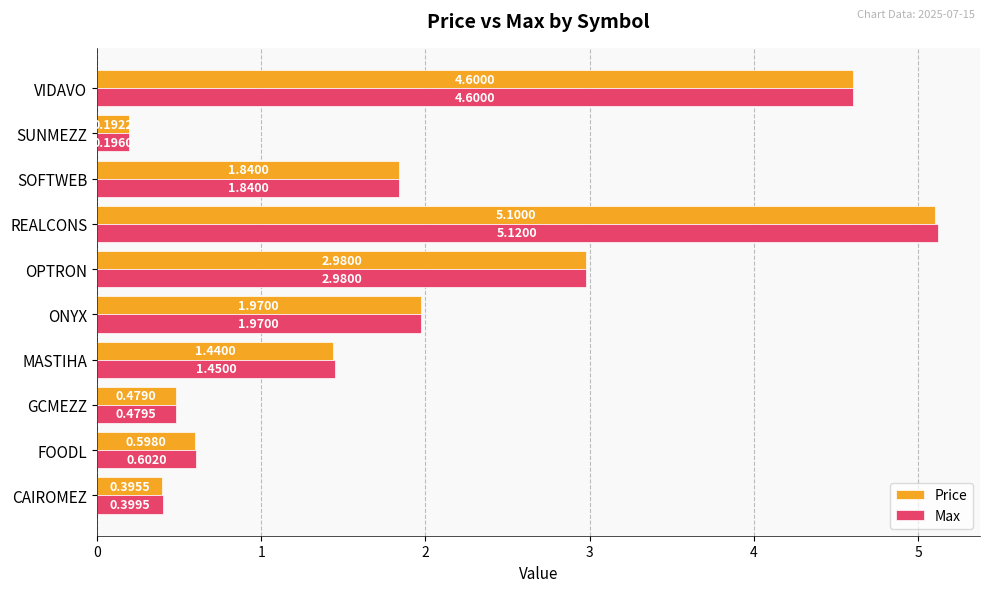

At CAIROMEZ, list the series in order from smallest to largest.

Price, Max